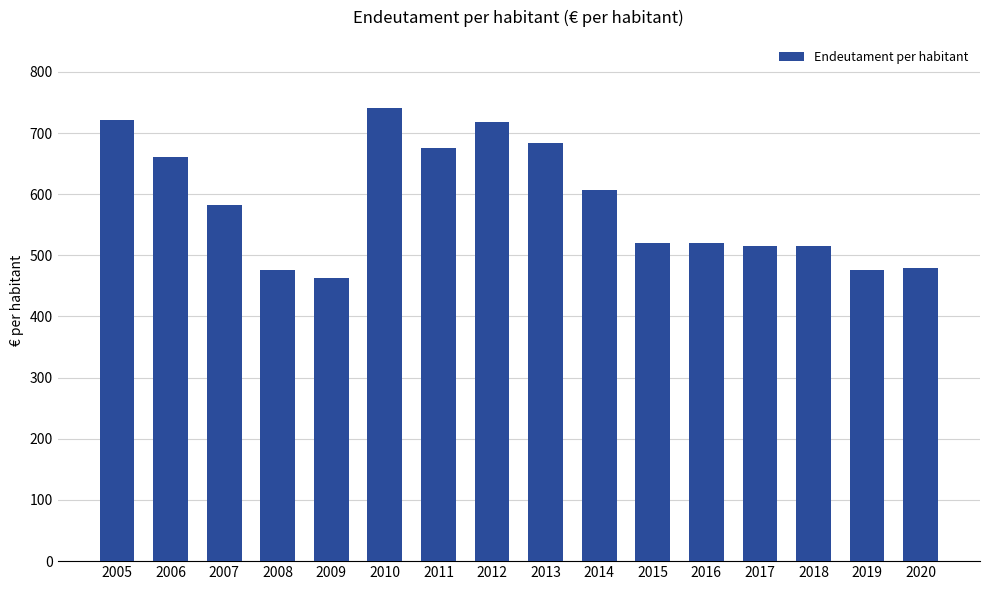

The value at 2018 is 515.9. True or false?

True